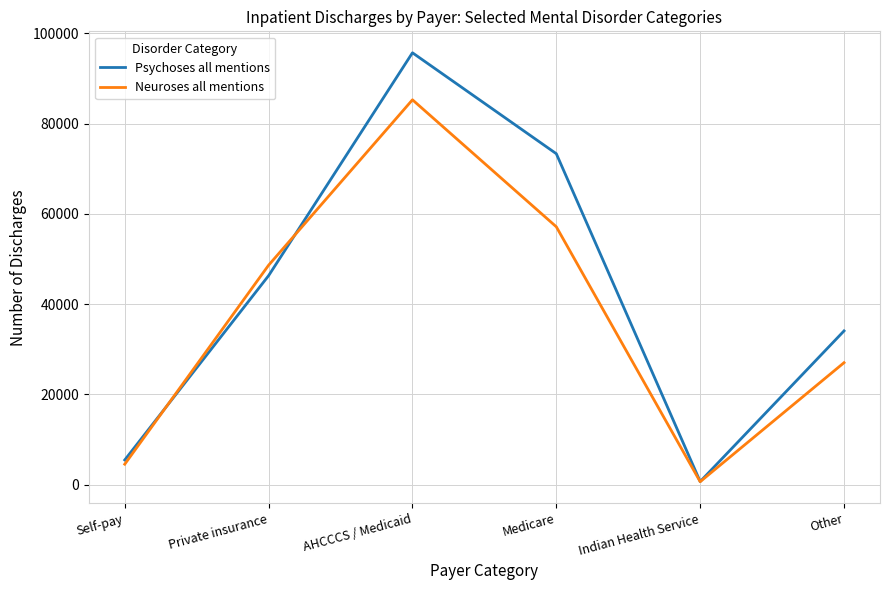

List the labels in order of Neuroses all mentions value, smallest first.

Indian Health Service, Self-pay, Other, Private insurance, Medicare, AHCCCS / Medicaid